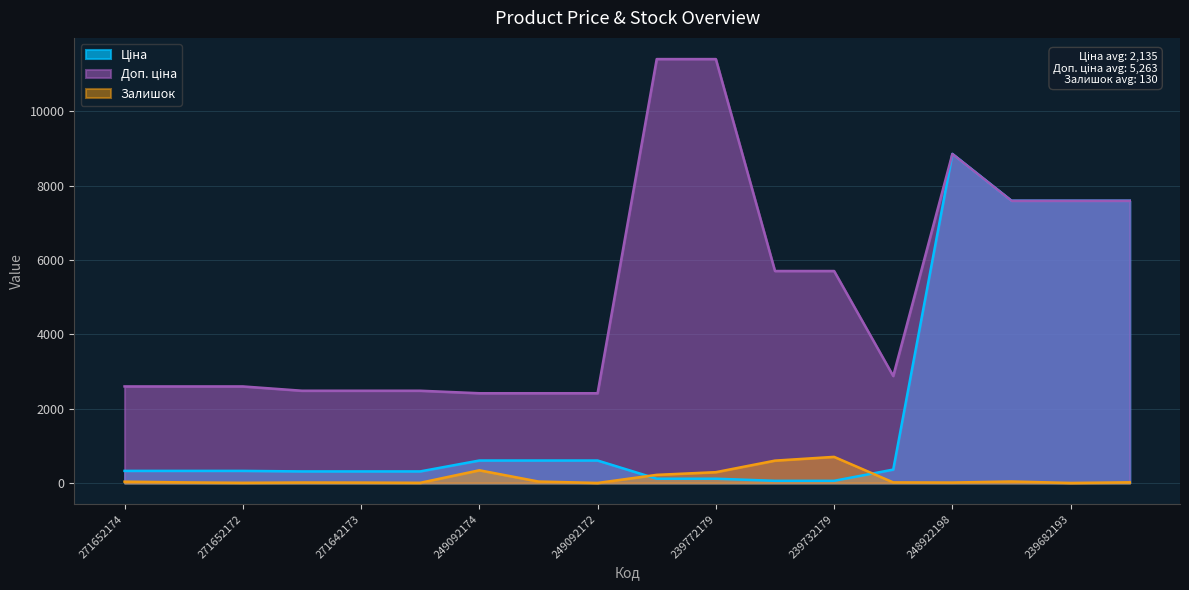

At 271652174, list the series in order from smallest to largest.

Залишок, Ціна, Доп. ціна